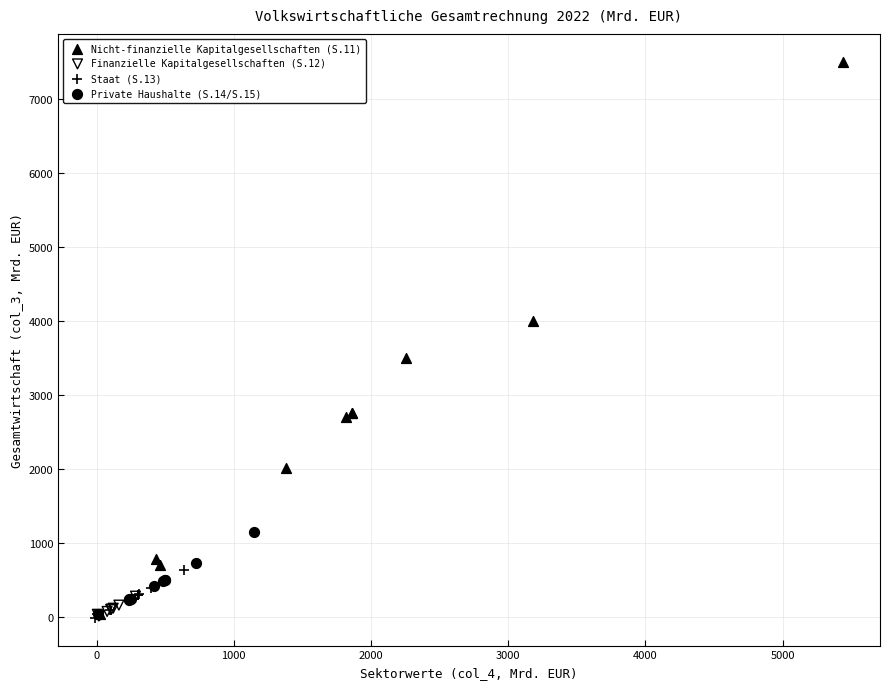

What are all the series names shown in the legend?

Nicht-finanzielle Kapitalgesellschaften (S.11), Finanzielle Kapitalgesellschaften (S.12), Staat (S.13), Private Haushalte (S.14/S.15)